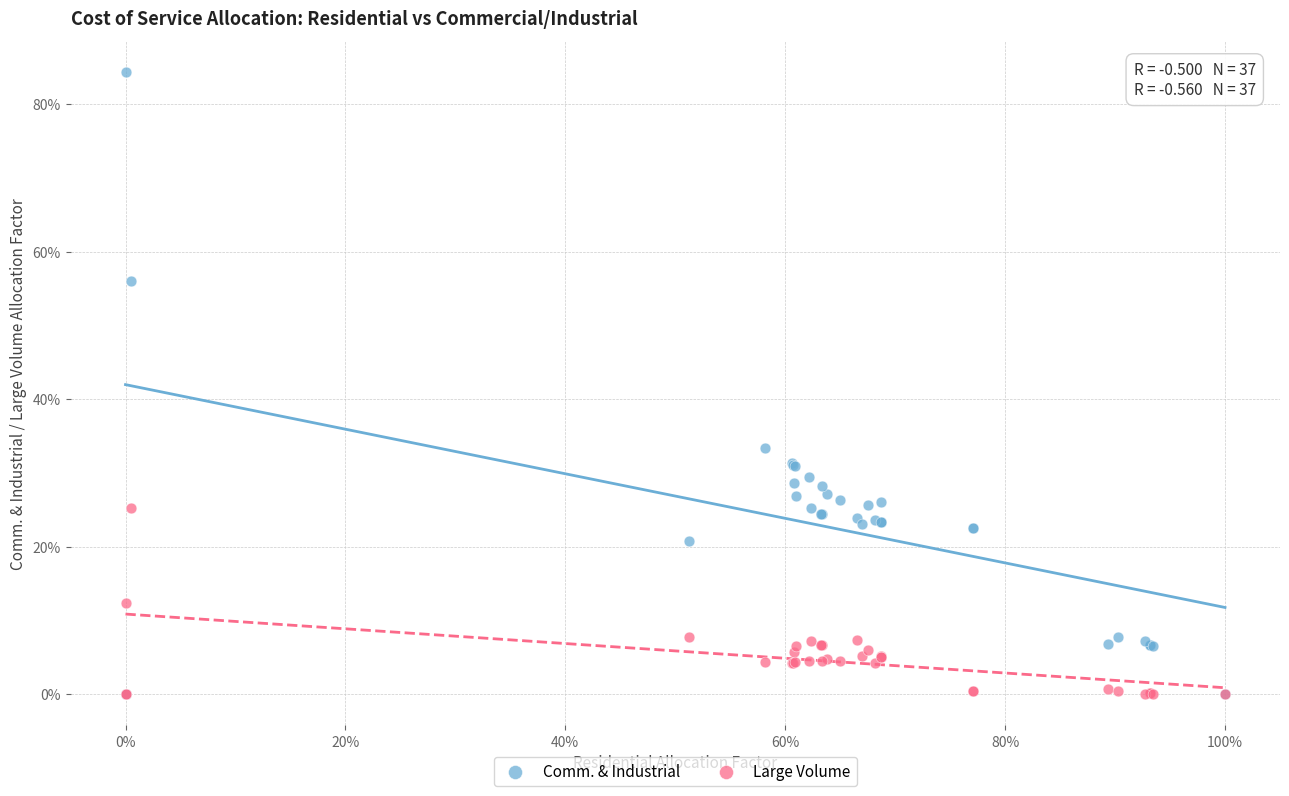

What are all the series names shown in the legend?

Comm. & Industrial, Large Volume